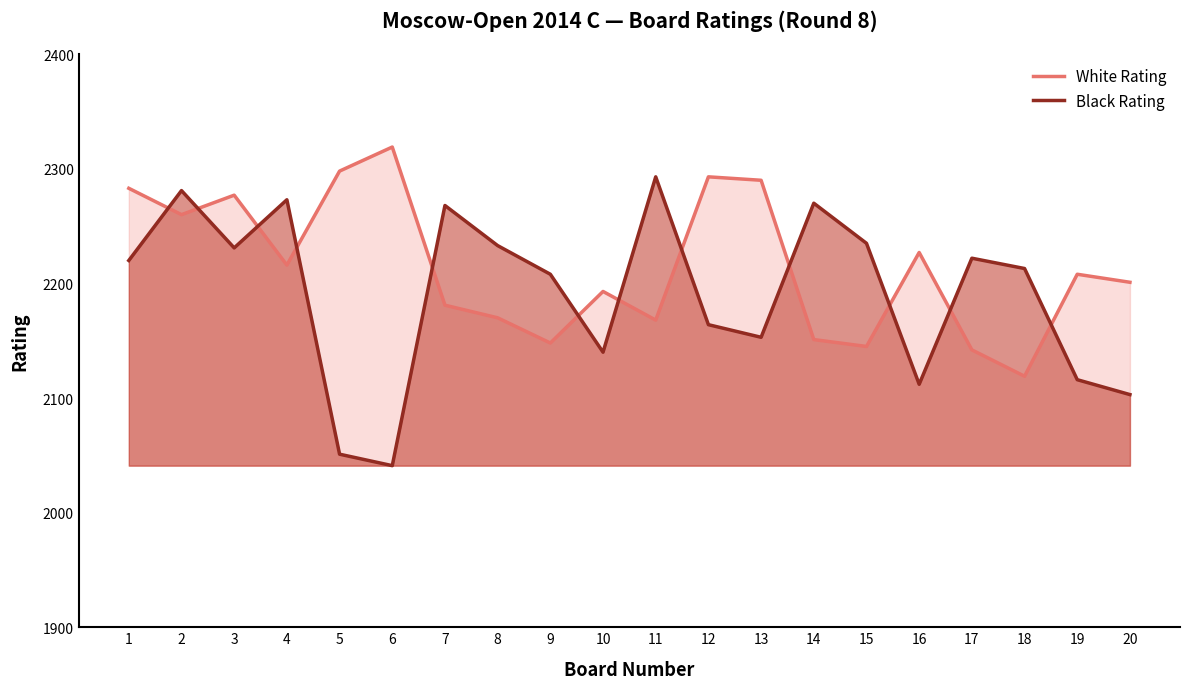

How many lines are shown in the chart?

2